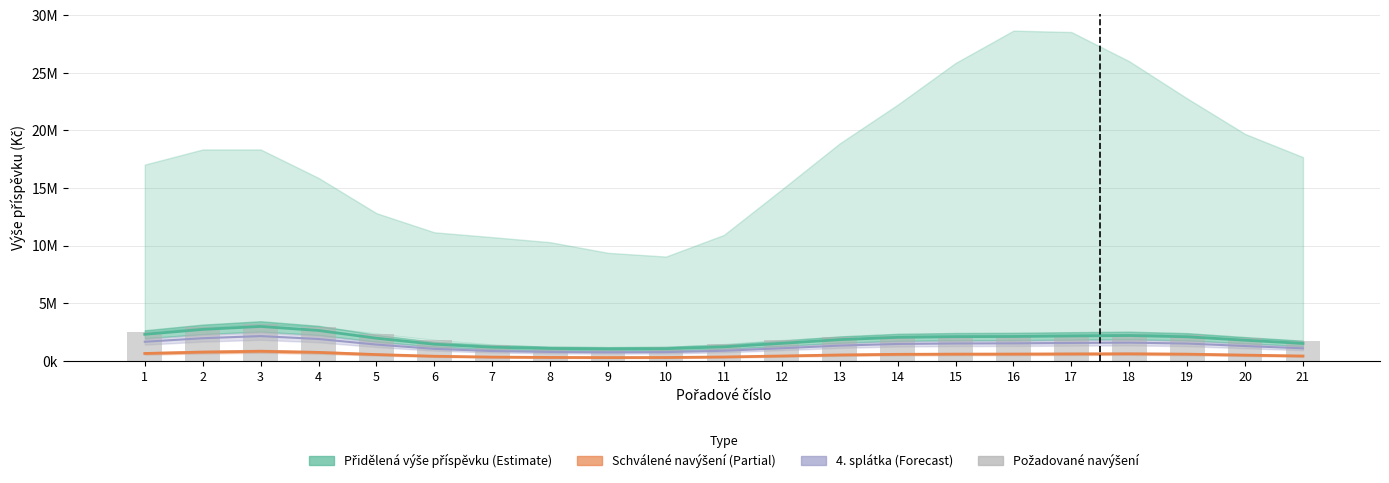

True or false: the data shows 1189211.3 at 5.

False